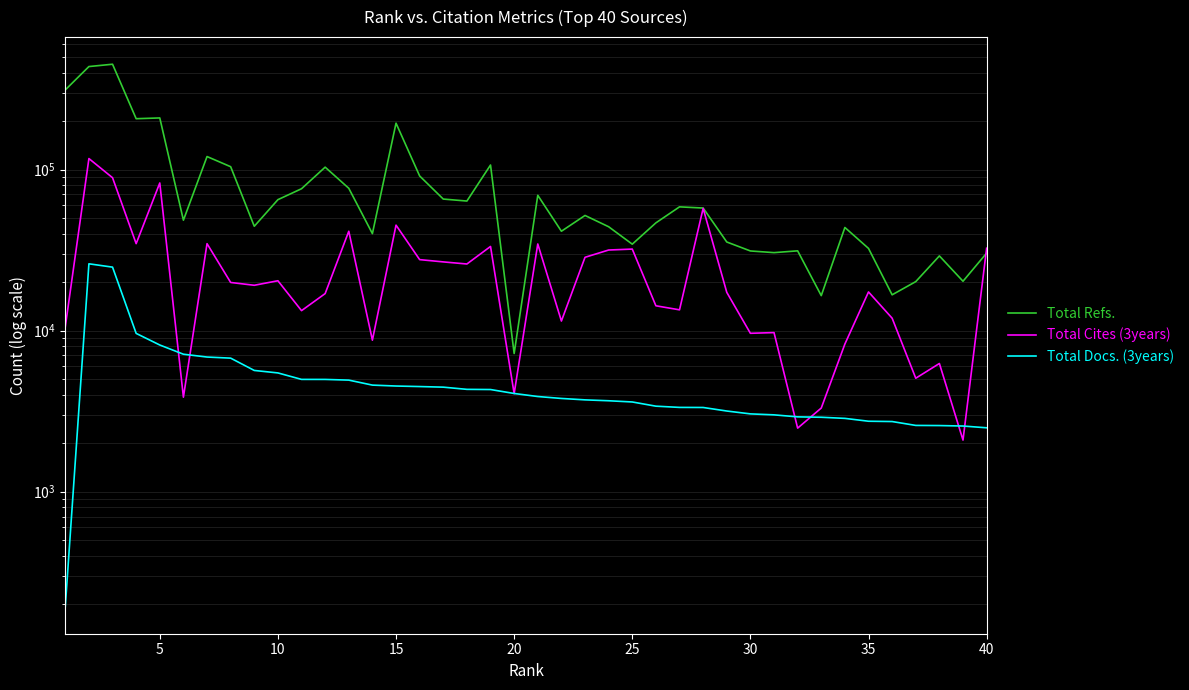

What are all the series names shown in the legend?

Total Refs., Total Cites (3years), Total Docs. (3years)